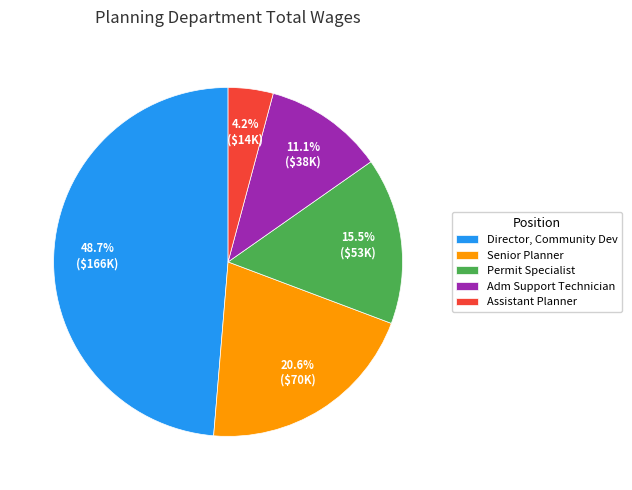

How many segments does this pie chart have?

5